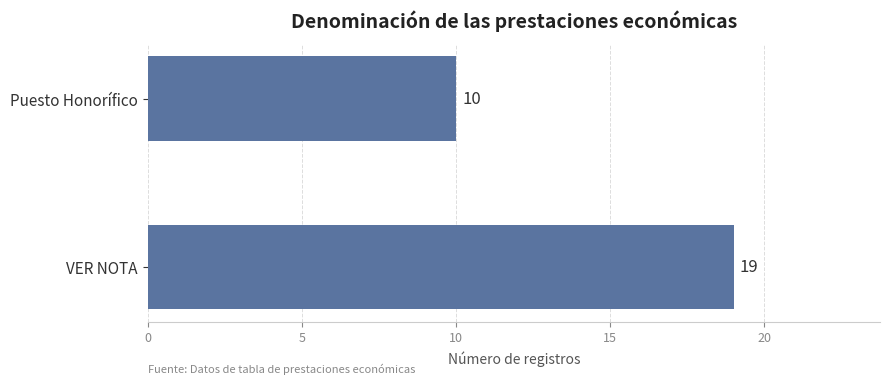

Count the values in the range 10 to 19.

2